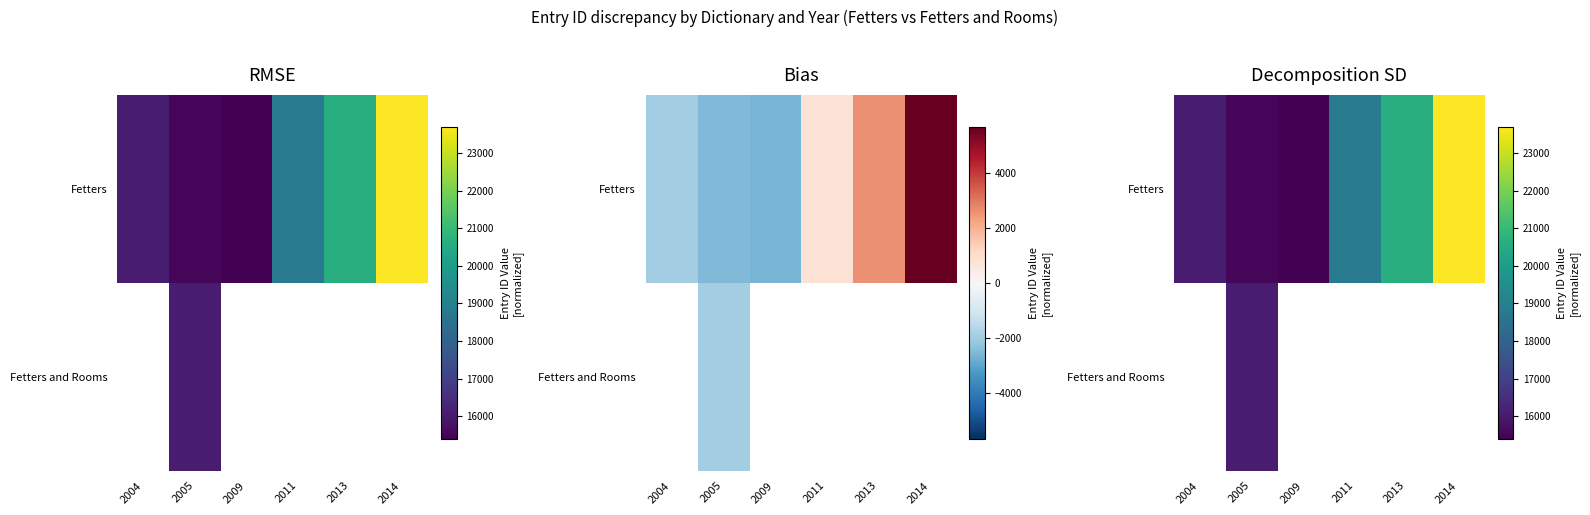

At how many categories does at least one series exceed 23395?

1